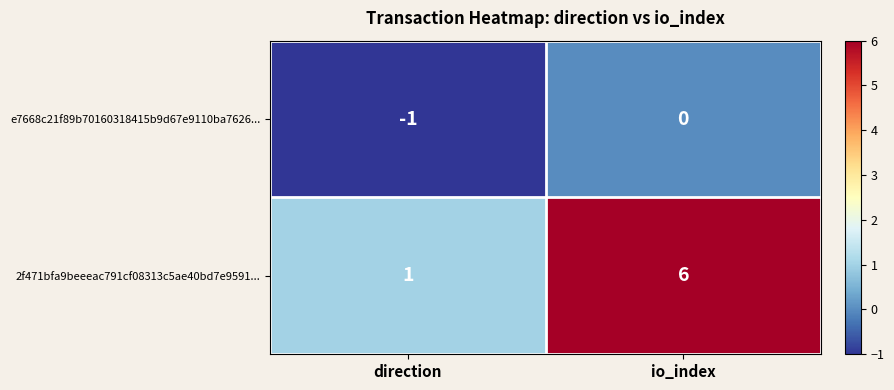

True or false: 2f471bfa9beeeac791cf08313c5ae40bd7e9591... has a value of 0 at direction.

False